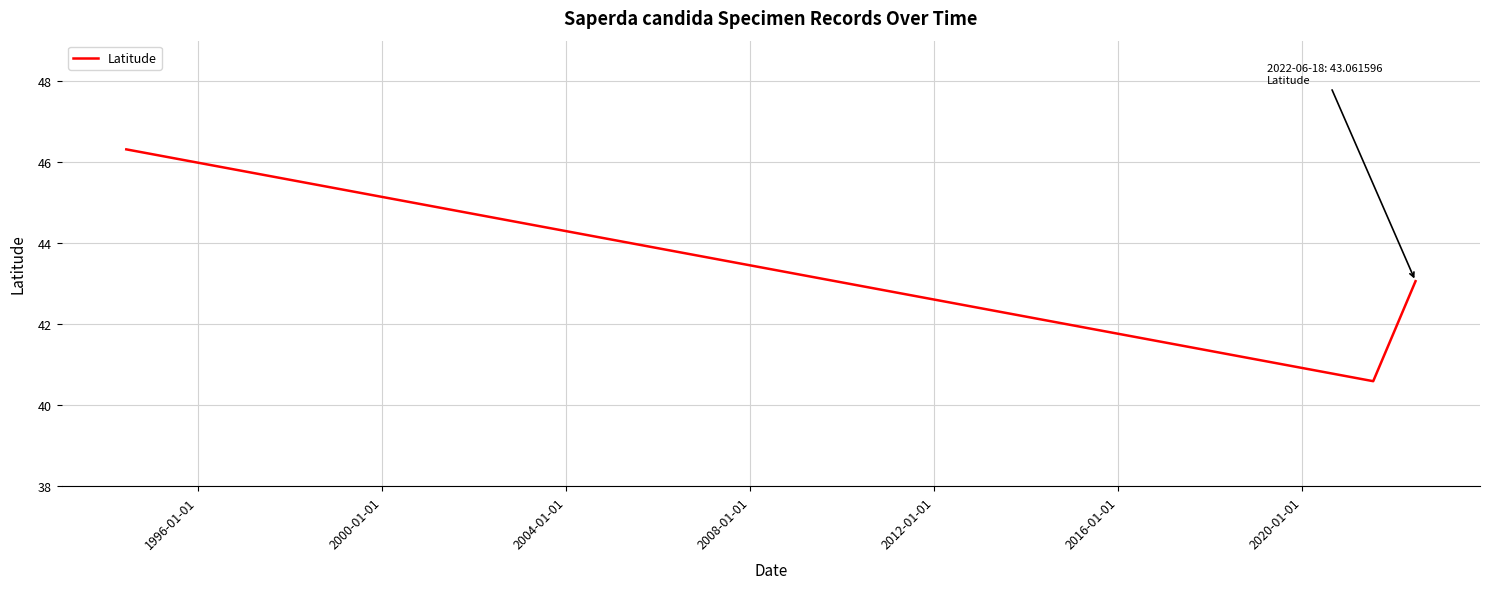

What is the difference between the maximum and second lowest values?

3.3